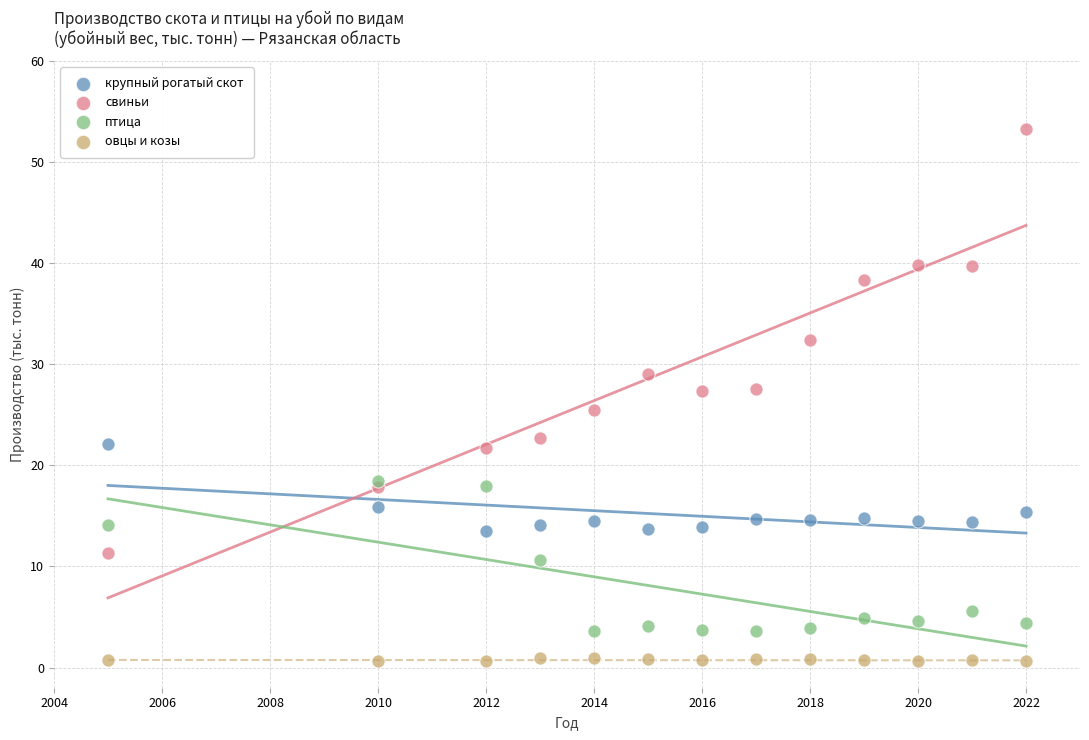

What are all the series names shown in the legend?

крупный рогатый скот, свиньи, птица, овцы и козы